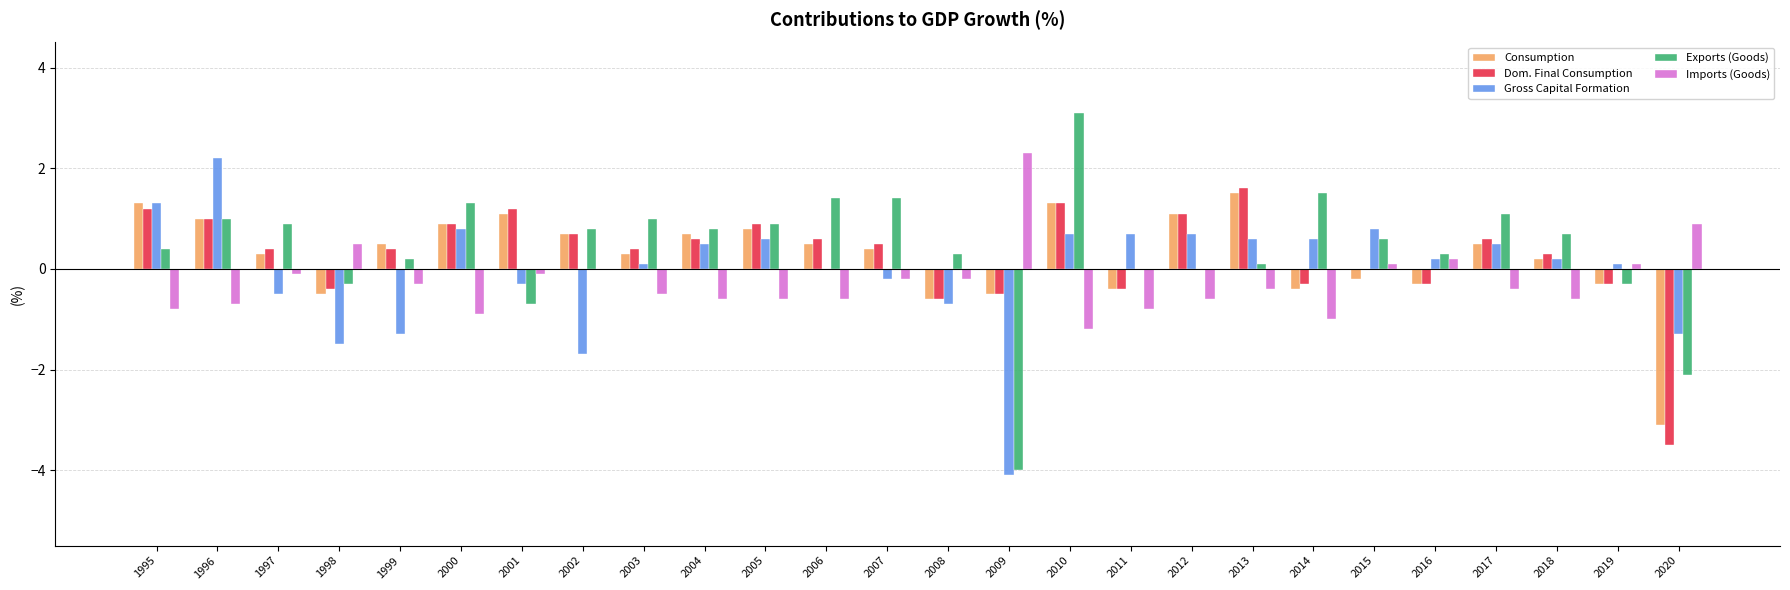

What are all the series names shown in the legend?

Consumption, Dom. Final Consumption, Gross Capital Formation, Exports (Goods), Imports (Goods)